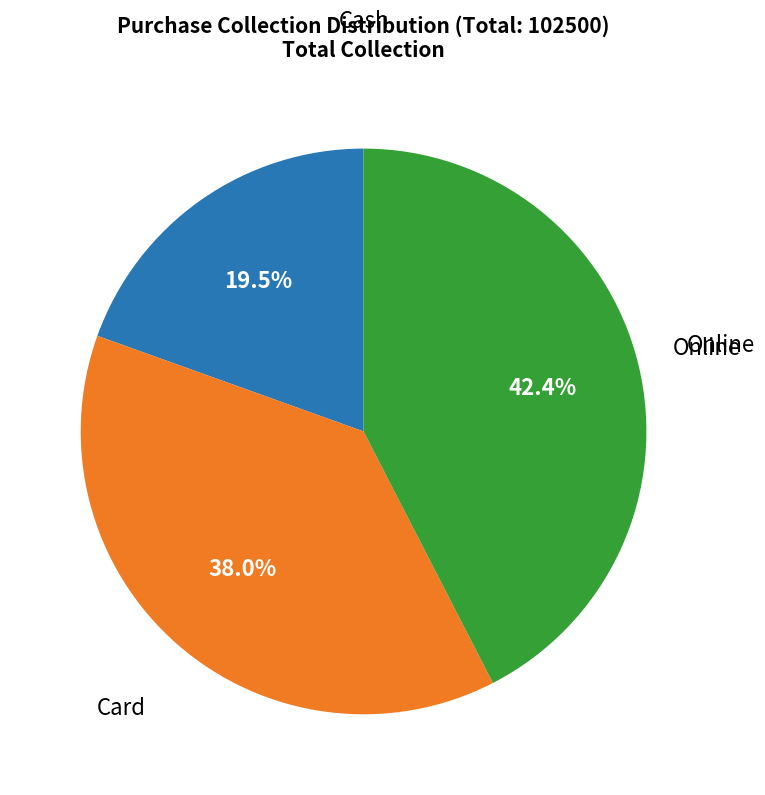

To the nearest percent, what is the average slice percentage?

33%